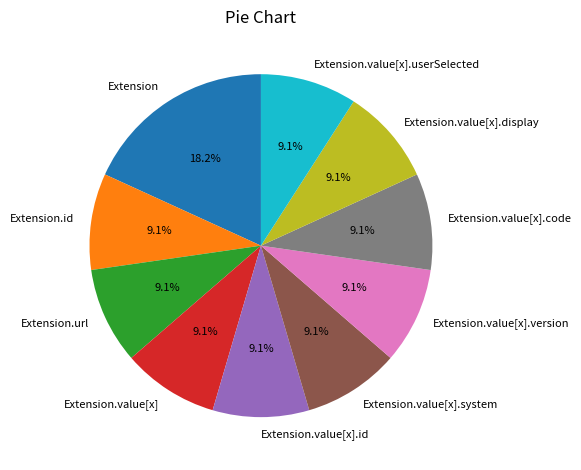

Is it true that Extension.value[x] is 1% of the pie?

False